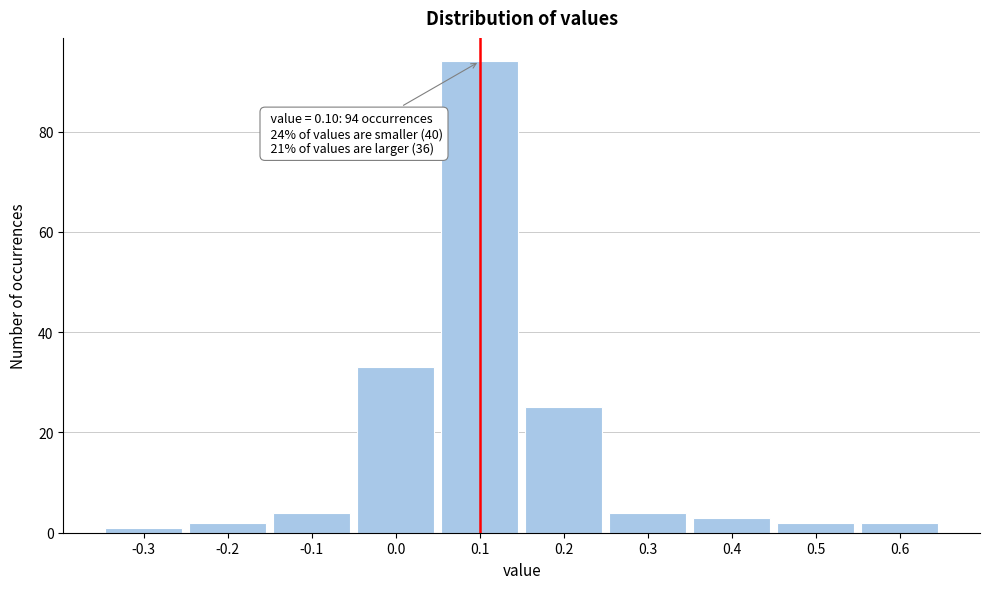

Which range on the x-axis has the tallest bar?

0.05 to 0.15